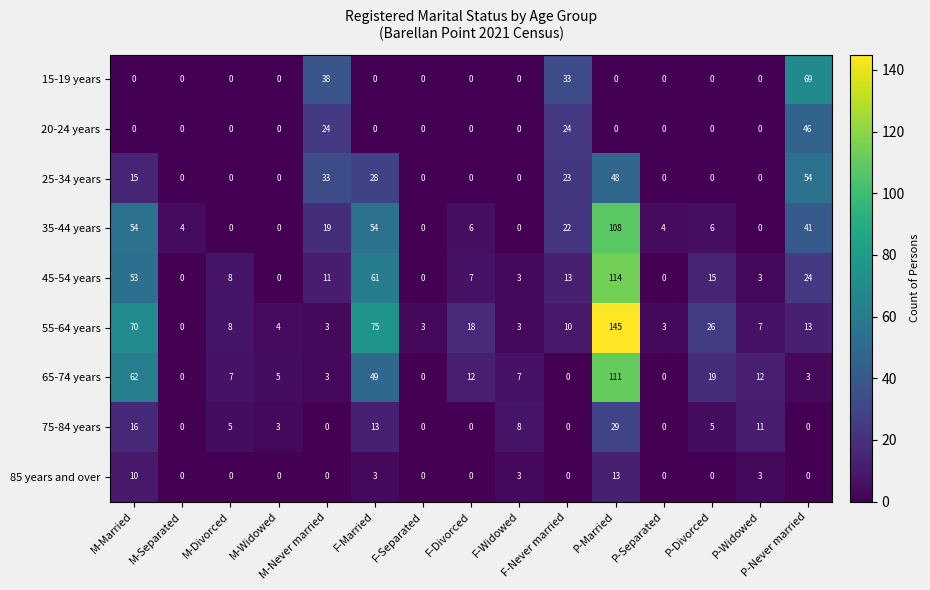

Rank the series by their maximum value, from highest to lowest.

55-64 years, 45-54 years, 65-74 years, 35-44 years, 15-19 years, 25-34 years, 20-24 years, 75-84 years, 85 years and over